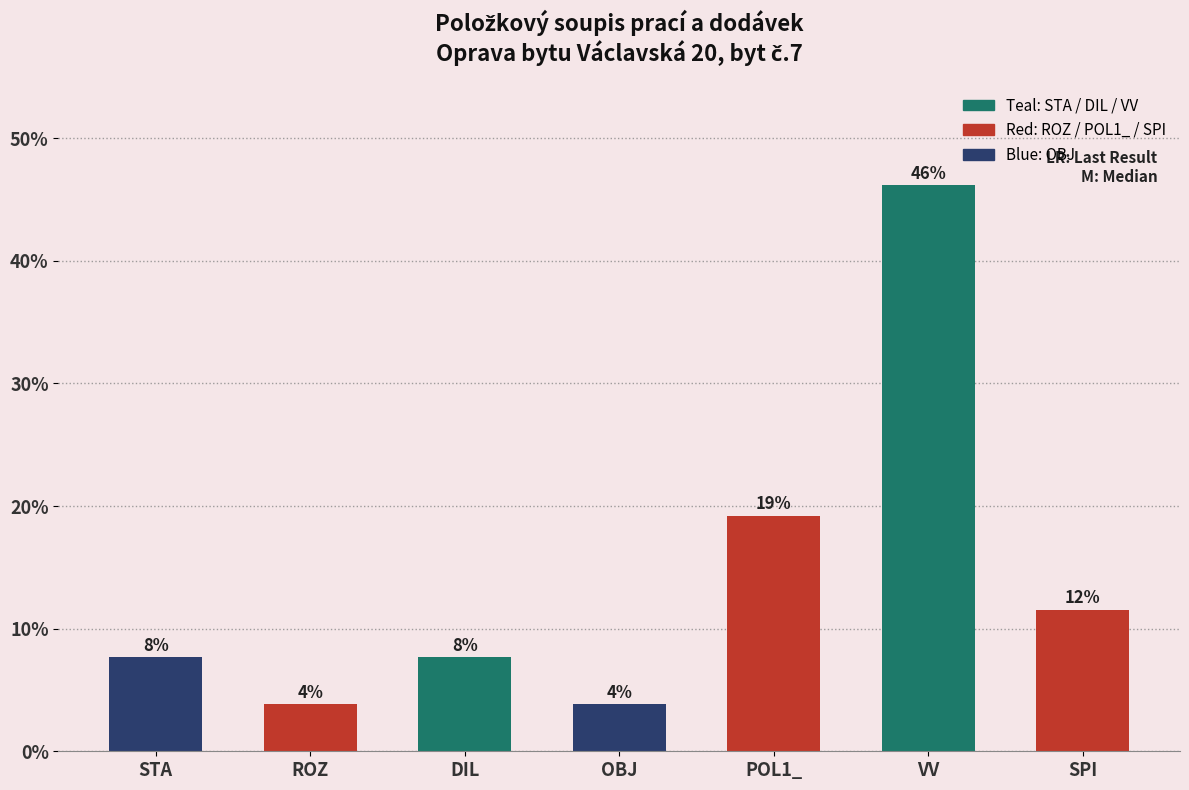

Does the chart contain stacked bars?

No